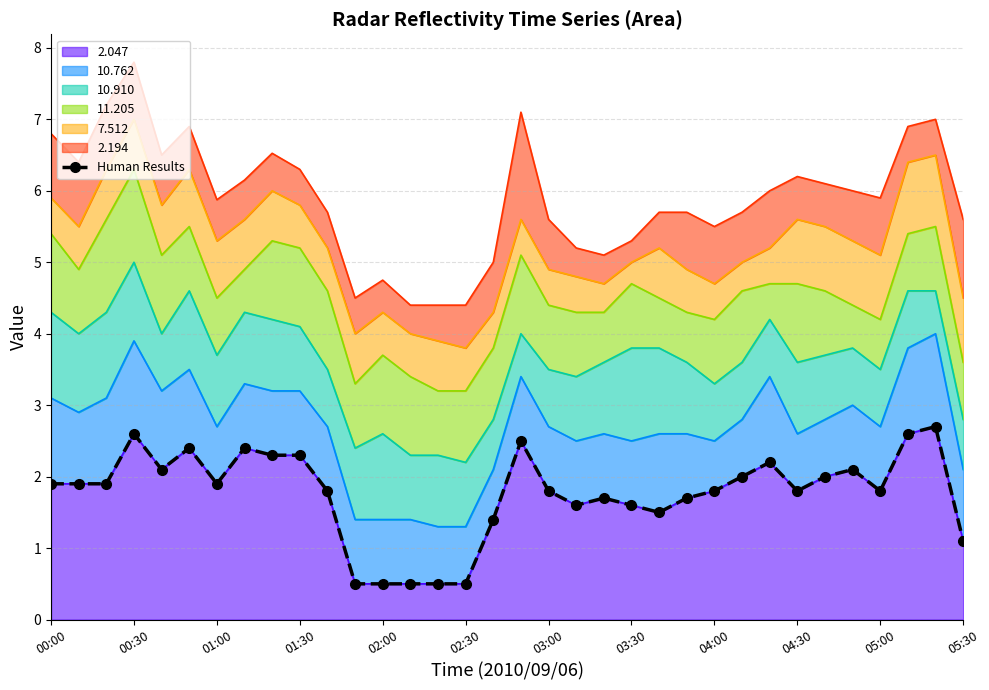

What is the maximum value for 2.047?

2.7